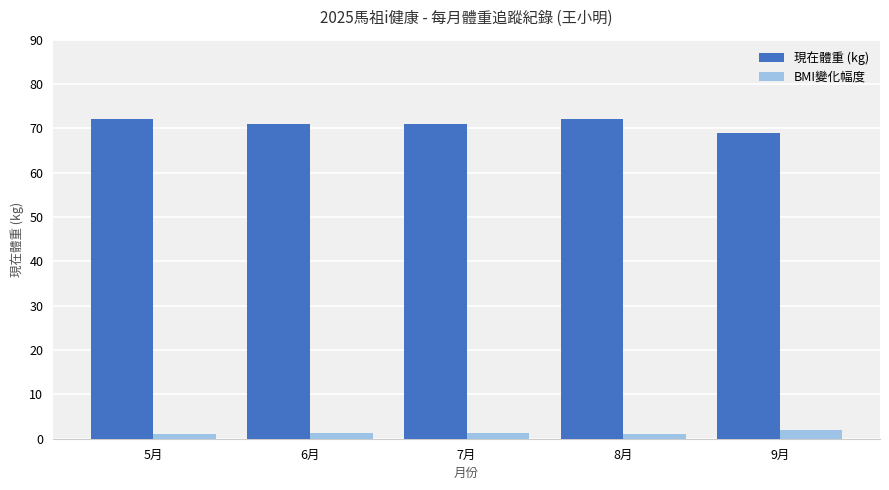

Which series has the largest total across all categories?

現在體重 (kg)